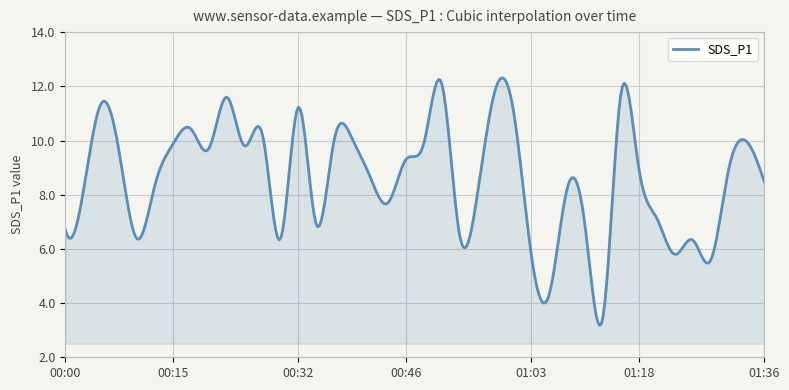

What is the maximum value shown in the chart?

12.3